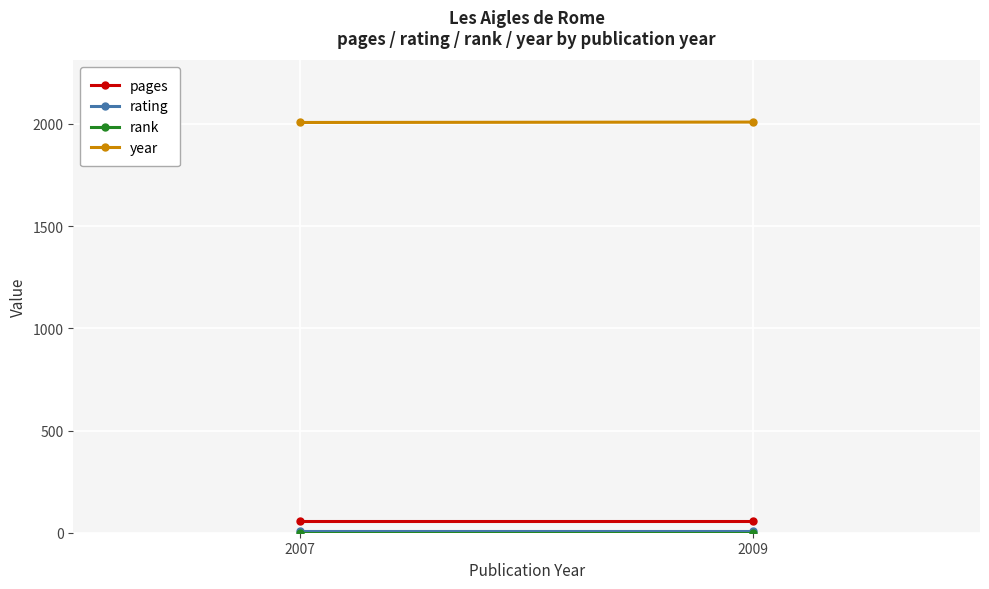

What is the average value of the year series?

2008